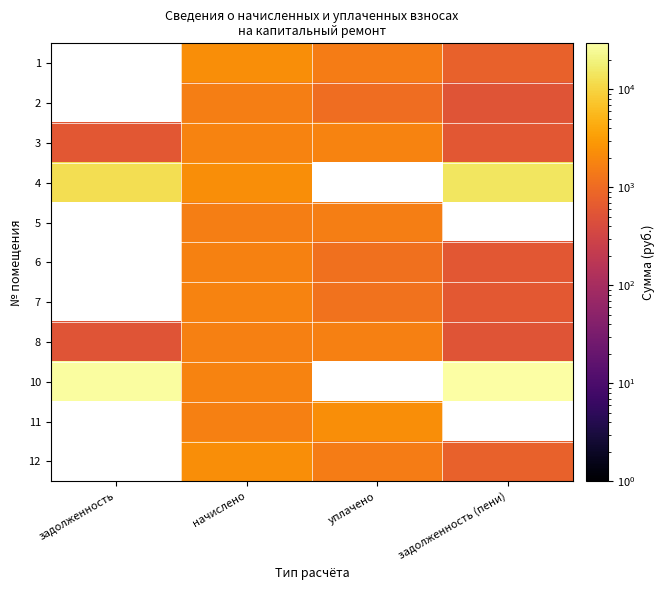

Rank the series at уплачено from lowest to highest value.

2, 6, 7, 1, 3, 4, 5, 8, 10, 12, 11